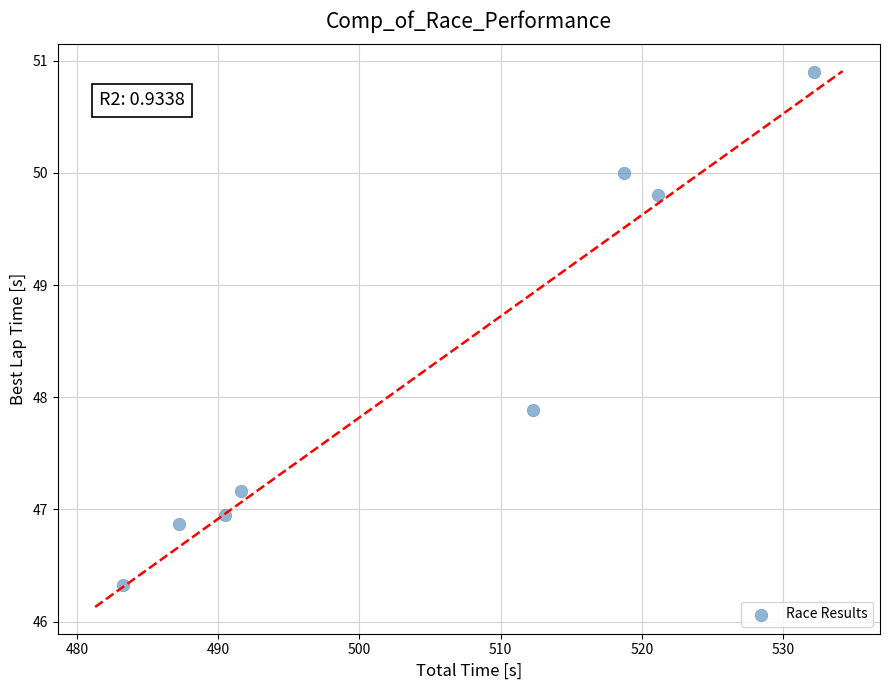

What is the range of Y values (max minus min)?

4.6